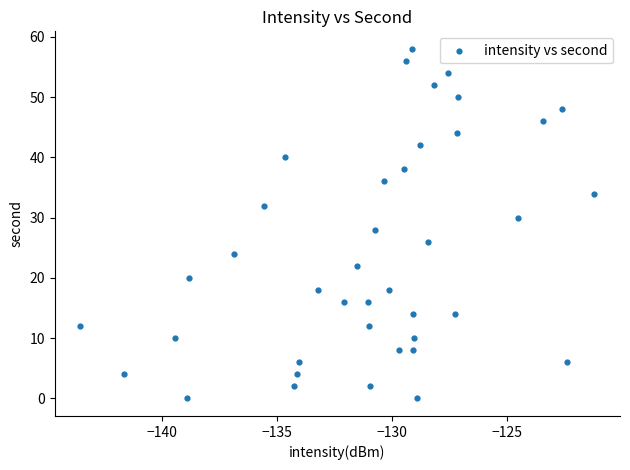

What is the range of Y values (max minus min)?

58